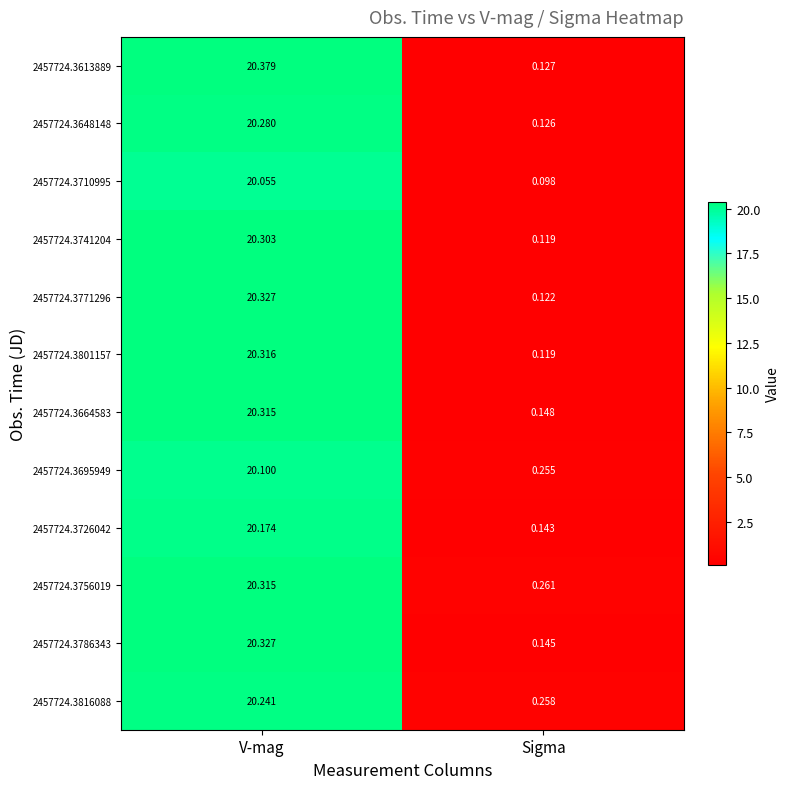

At which label does 2457724.3771296 first exceed 20?

V-mag